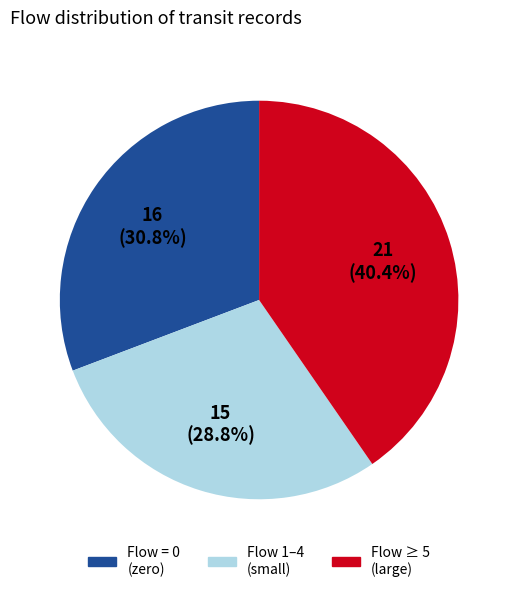

Is there a majority slice in this chart?

No